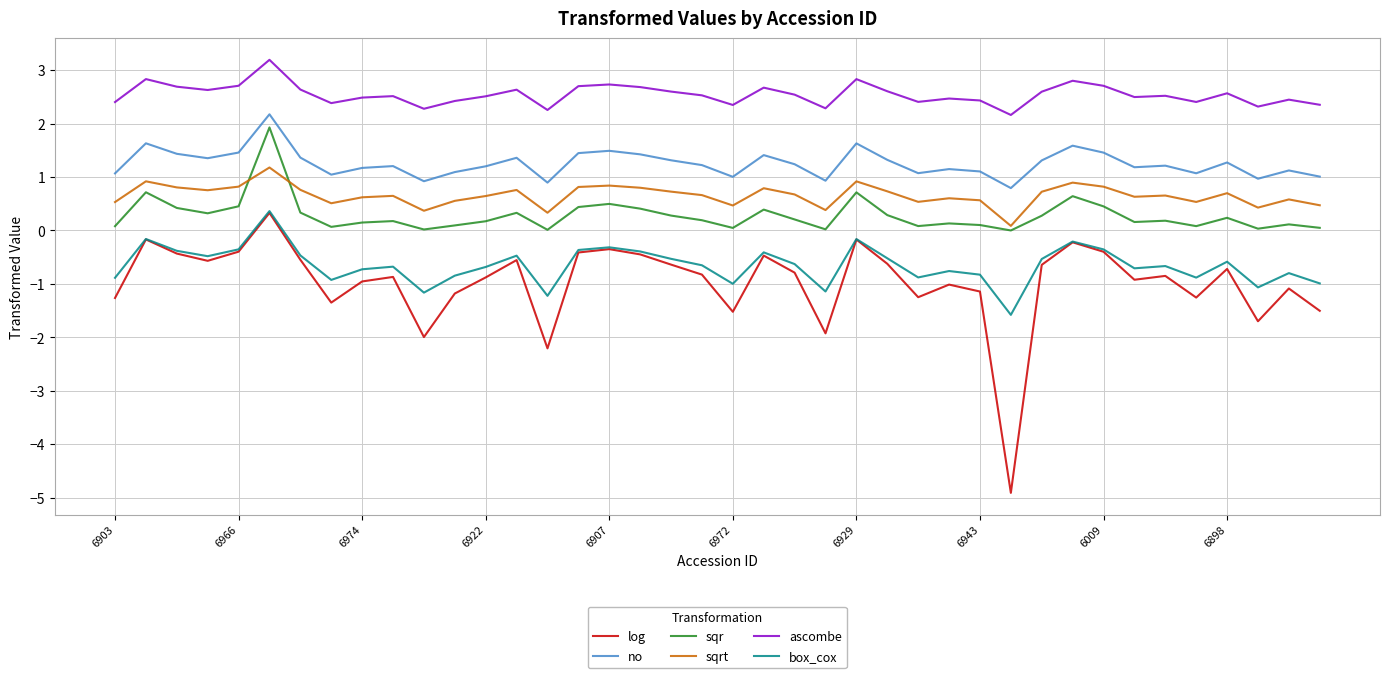

True or false: sqr and log cross at least once.

False